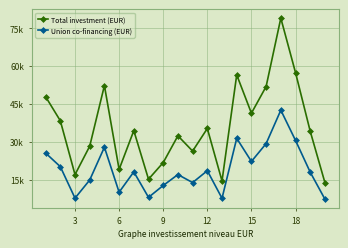

List the series in order of their overall mean, highest first.

Total investment (EUR), Union co-financing (EUR)